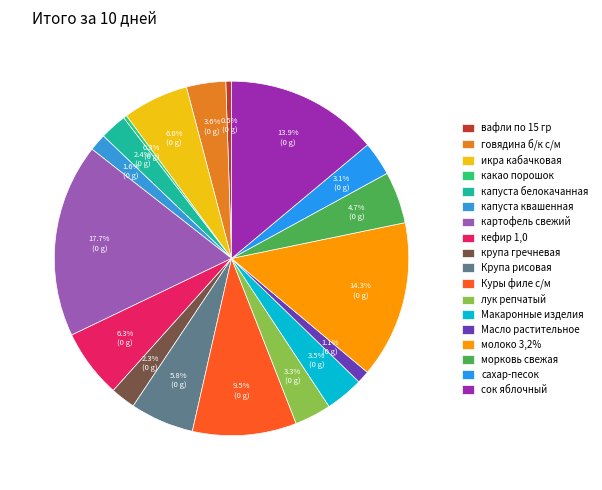

True or false: какао порошок accounts for 1% of the total.

False